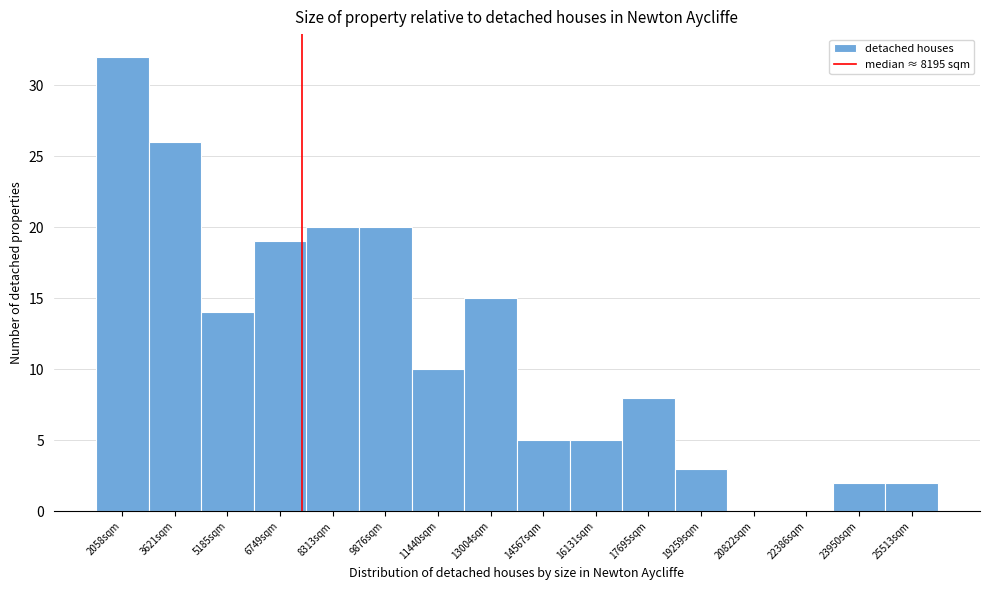

Reading right to left, list all the values displayed in this chart.

25513sqm=2	23950sqm=2	22386sqm=0	20822sqm=0	19259sqm=3	17695sqm=8	16131sqm=5	14567sqm=5	13004sqm=15	11440sqm=10	9876sqm=20	8313sqm=20	6749sqm=19	5185sqm=14	3621sqm=26	2058sqm=32